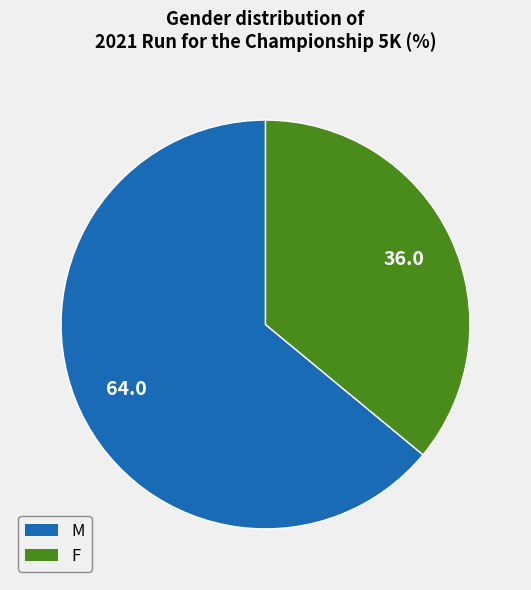

Is the sum of M and F greater than half?

Yes